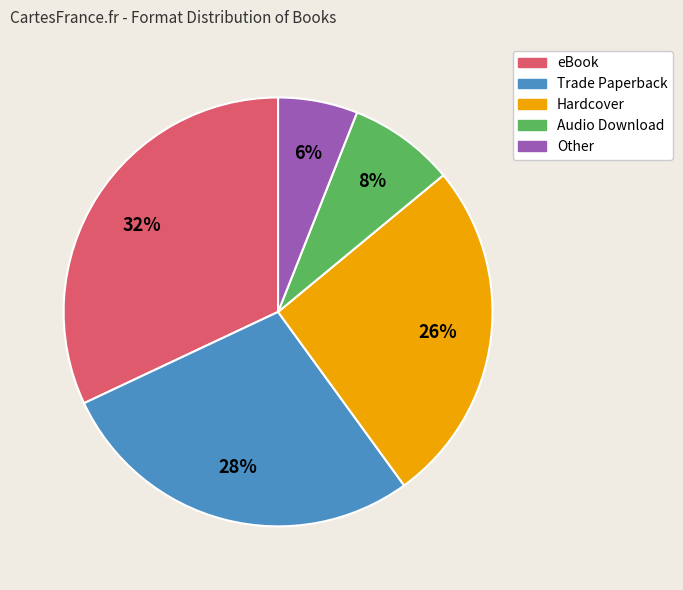

To the nearest percent, what is the average slice percentage?

20%